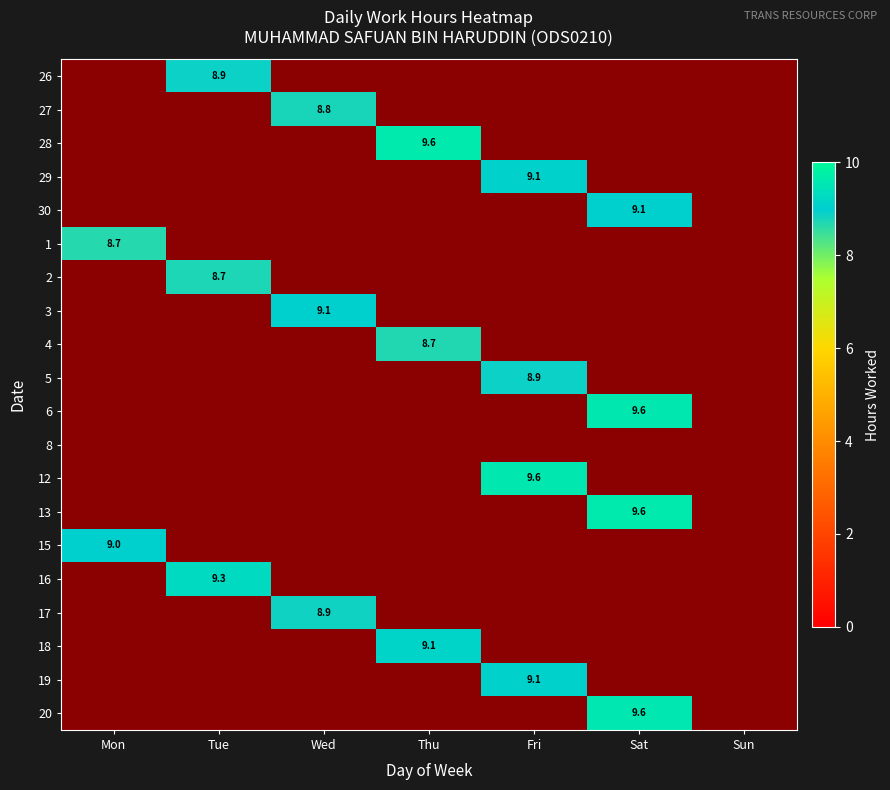

How many distinct data groups are displayed?

20